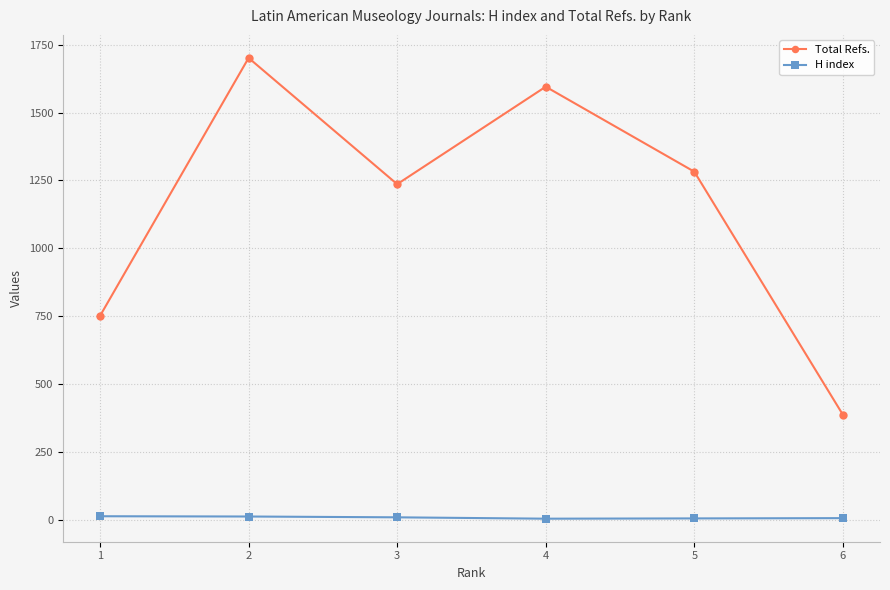

What is the sum of all Total Refs. values?

6952